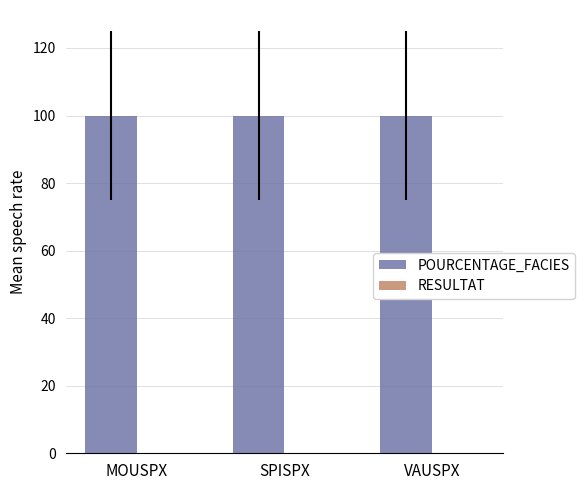

What is the total value across all series at SPISPX?

100.0